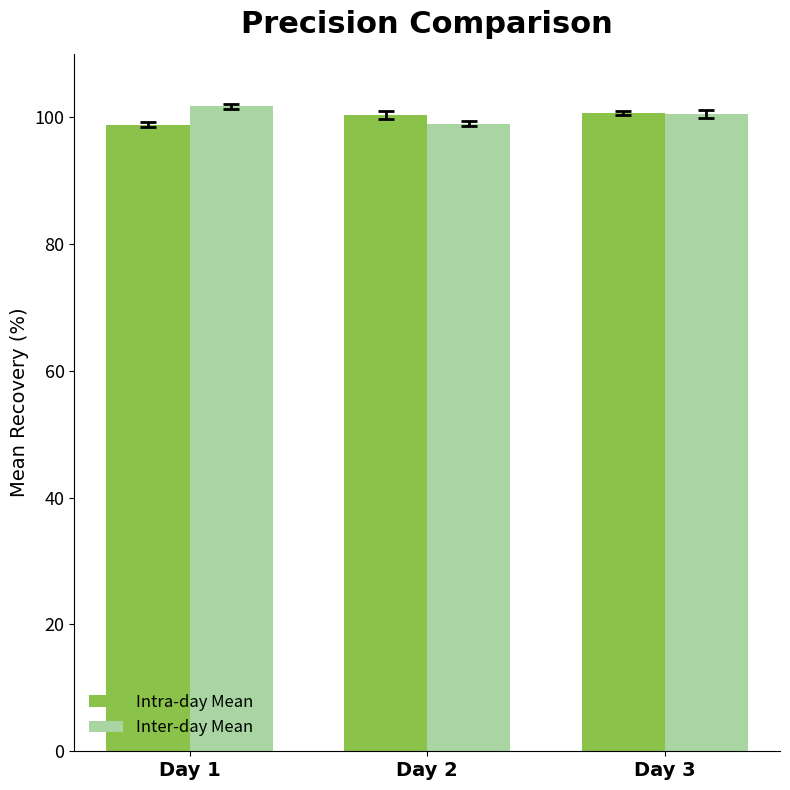

Is it true that Intra-day Mean equals 98.8 at Day 1?

True